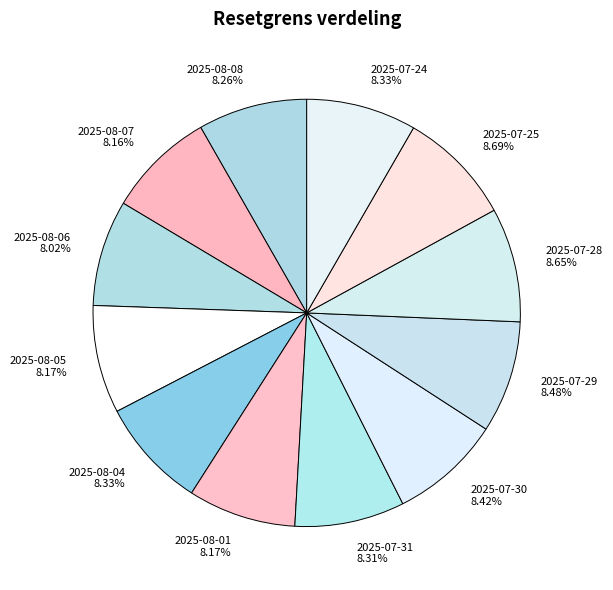

What is the total percentage of 2025-08-05 and 2025-07-25?

16.9%